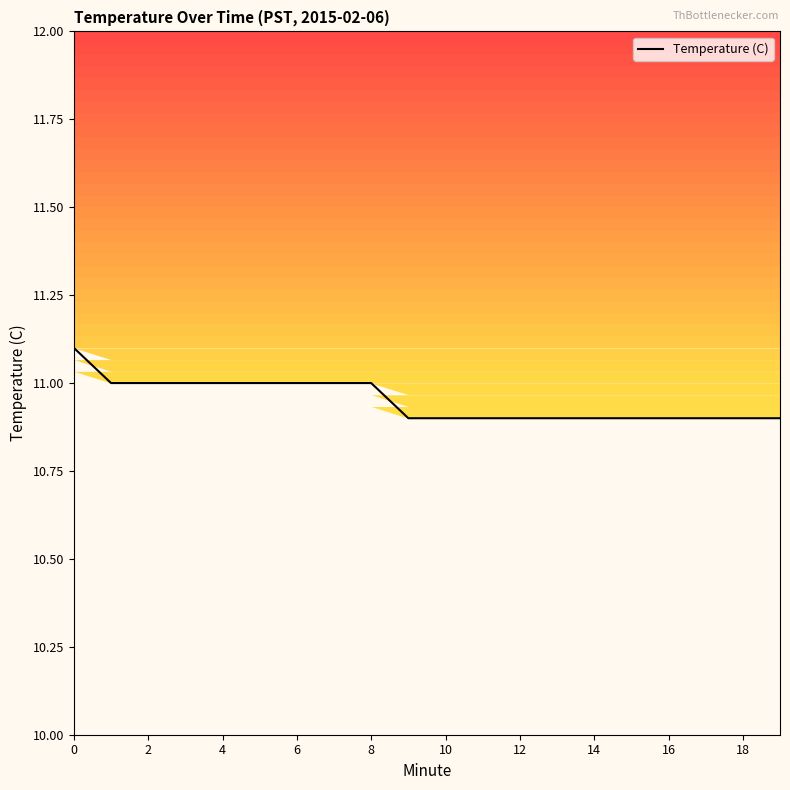

At which category does the chart reach its minimum across all series?

18